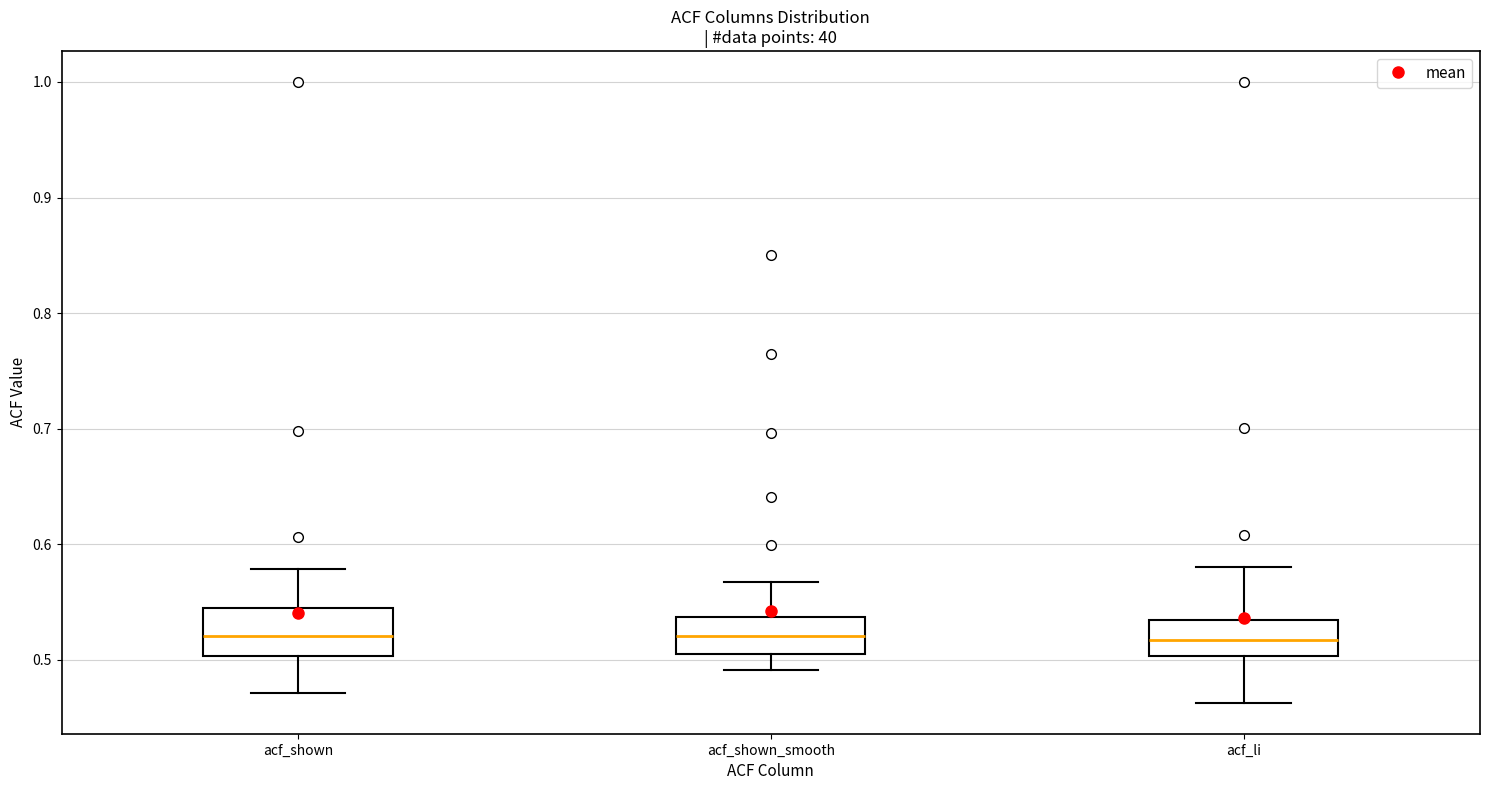

Reading left to right, read every box against the y-axis: the position of its median line, the range the box covers, and the ends of its whiskers. The values are not printed on the chart, so give them approximately, as read against the axis.

acf_shown: median 0.52, box 0.50 to 0.54, whiskers 0.47 to 0.58
acf_shown_smooth: median 0.52, box 0.51 to 0.54, whiskers 0.49 to 0.57
acf_li: median 0.52, box 0.50 to 0.53, whiskers 0.46 to 0.58